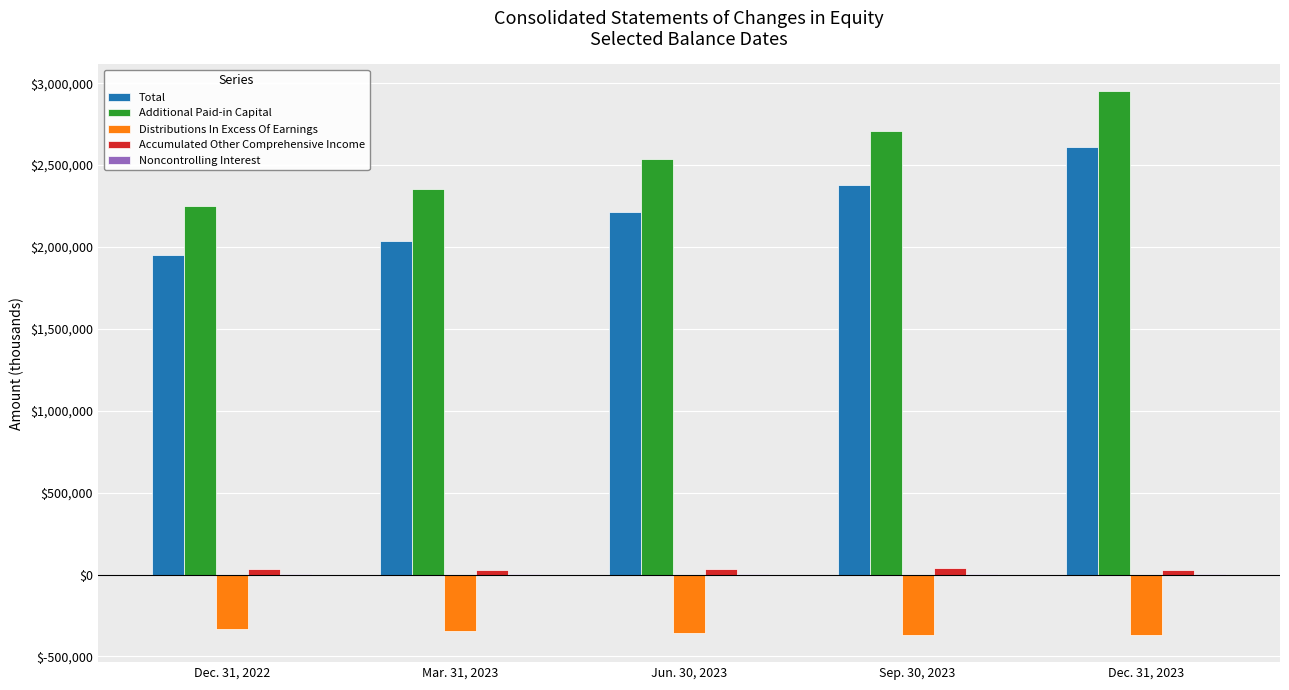

The value of Total at Mar. 31, 2023 is 1005554. True or false?

False